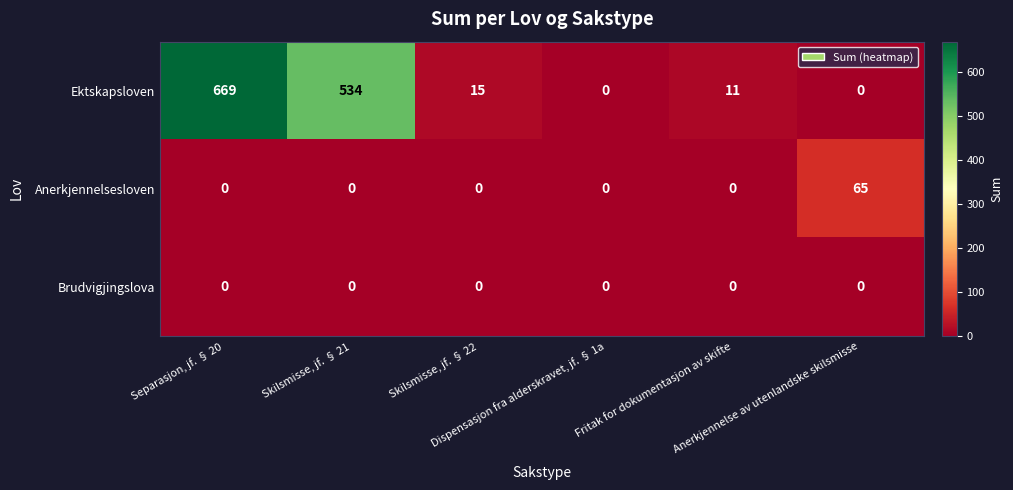

Which series changed the most between Skilsmisse, jf. § 22 and Anerkjennelse av utenlandske skilsmisse?

Anerkjennelsesloven